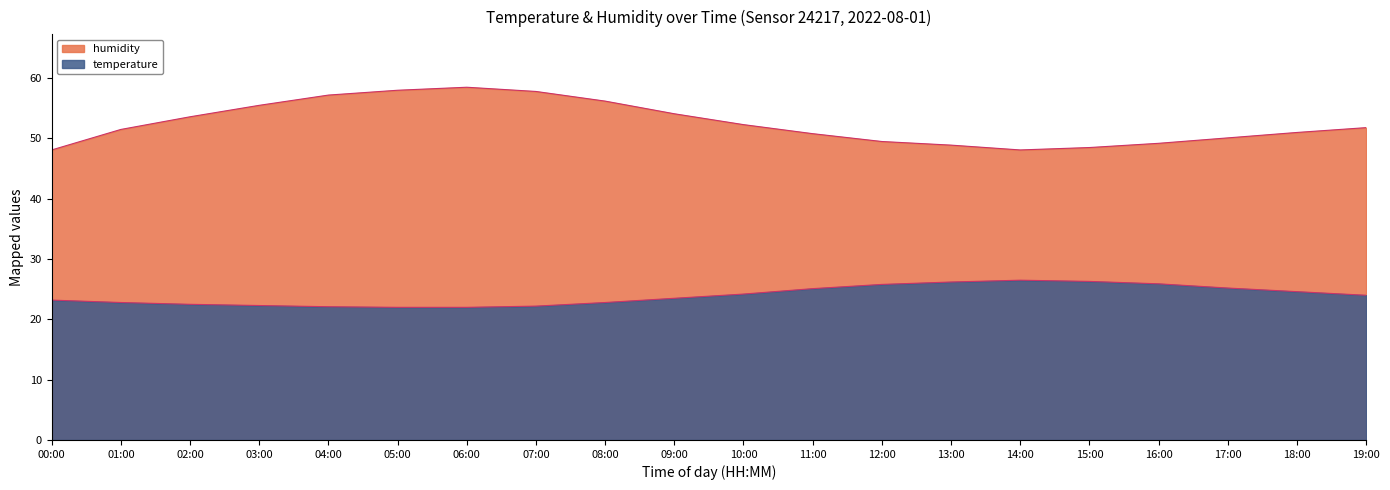

At which label does humidity reach its peak?

06:00